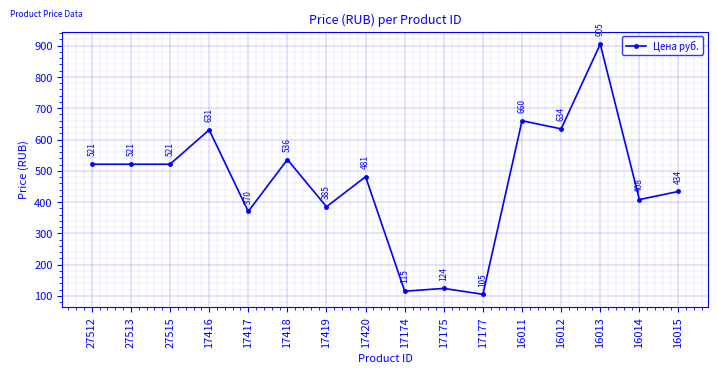

What is the label of the 16th point from the left?

16015